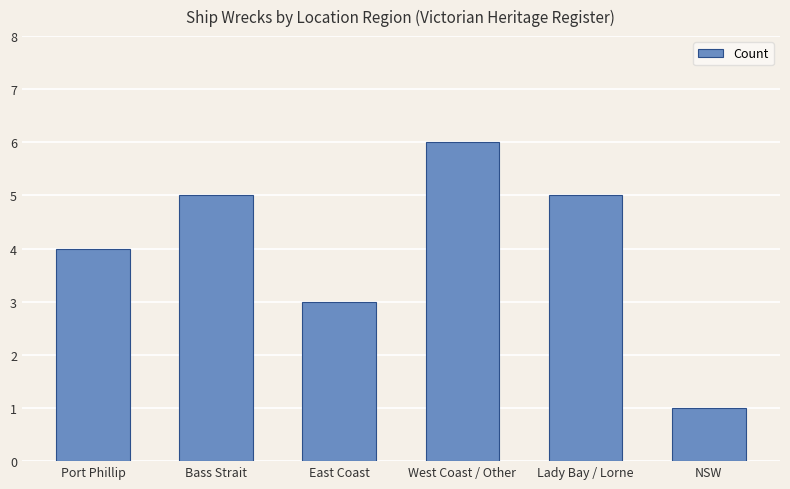

Reading left to right, list all the values displayed in this chart.

Port Phillip=4	Bass Strait=5	East Coast=3	West Coast / Other=6	Lady Bay / Lorne=5	NSW=1